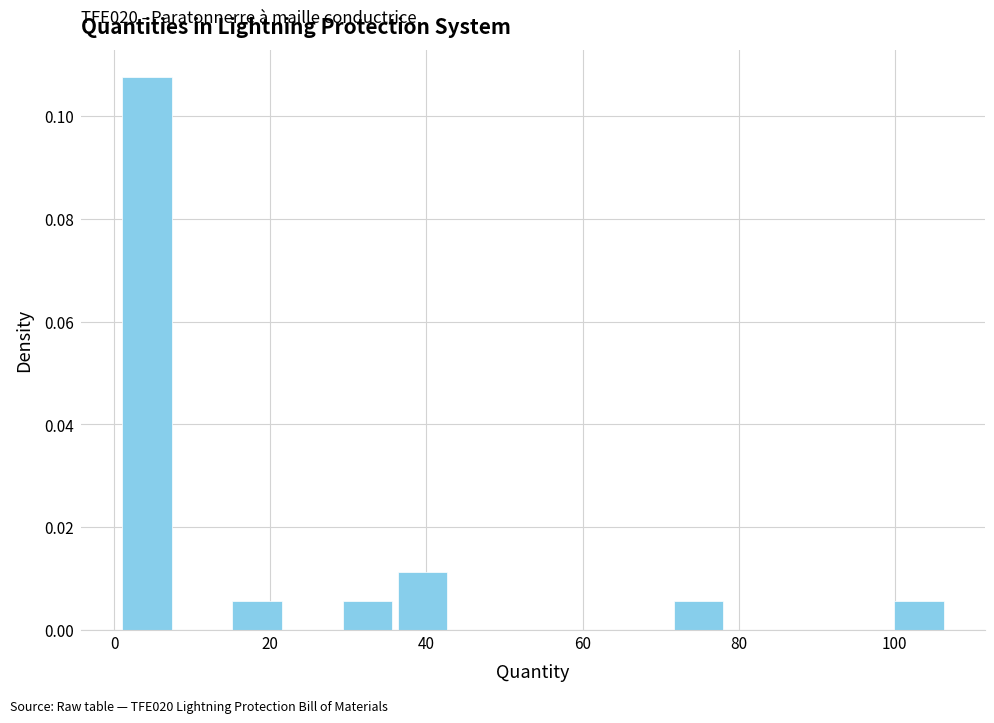

Around what value on the x-axis is the tallest bar? Give the approximate position of its centre, as read against the axis.

4